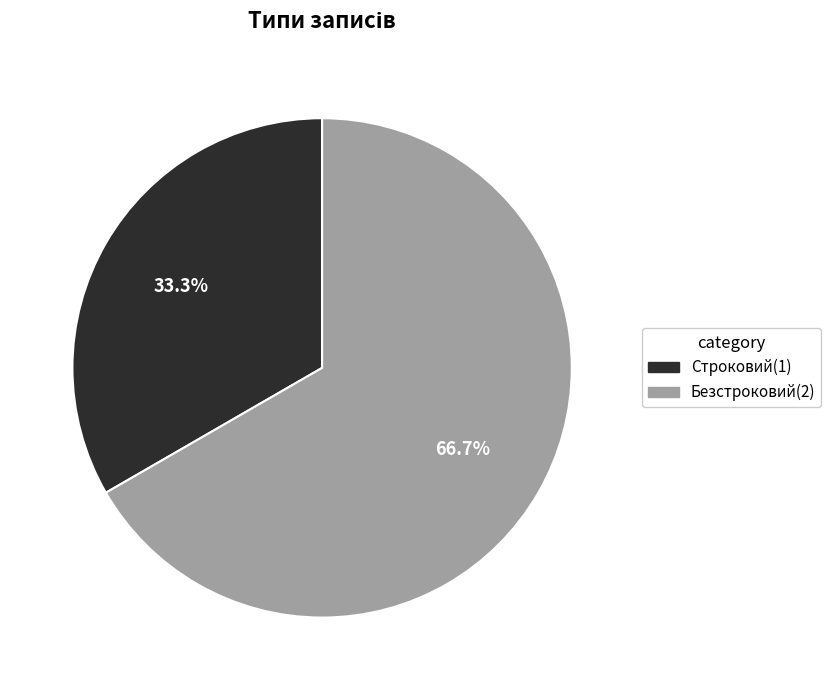

To the nearest percent, what is the combined percentage of Строковий and Безстроковий?

100%